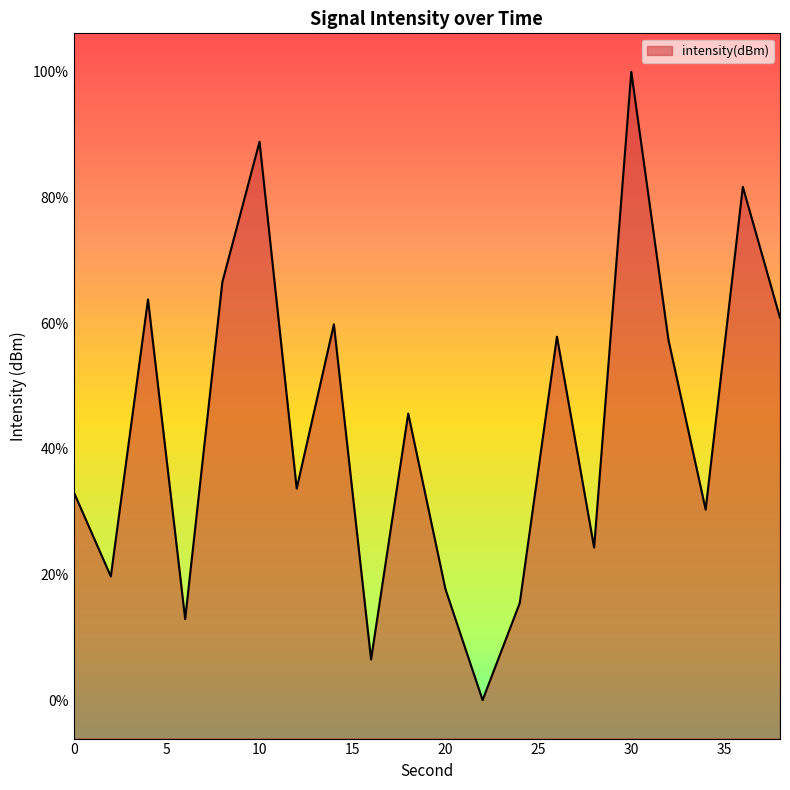

Does the chart display data point markers on the line(s)?

No